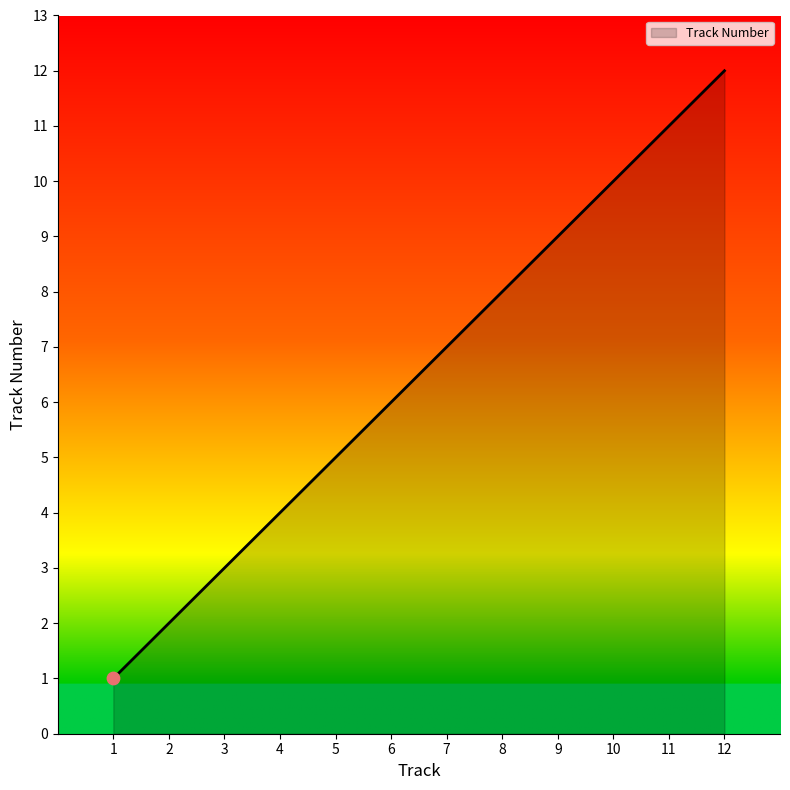

What is the change in value from 8 to 10?

+2